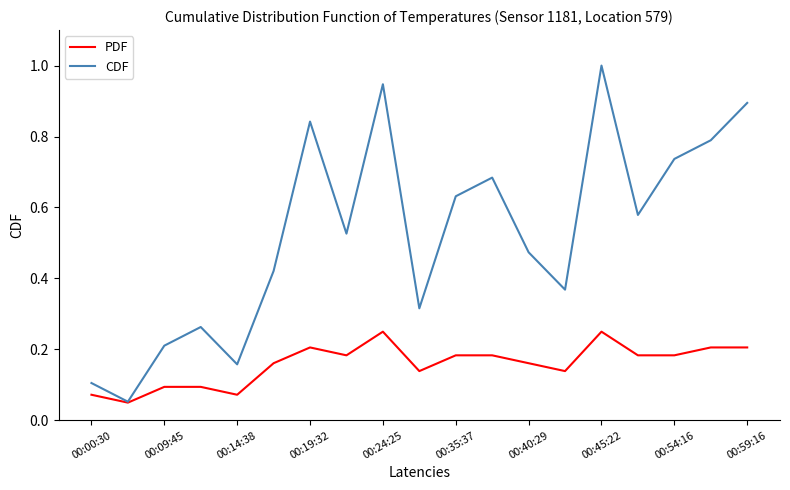

What is the maximum value for CDF?

1.0